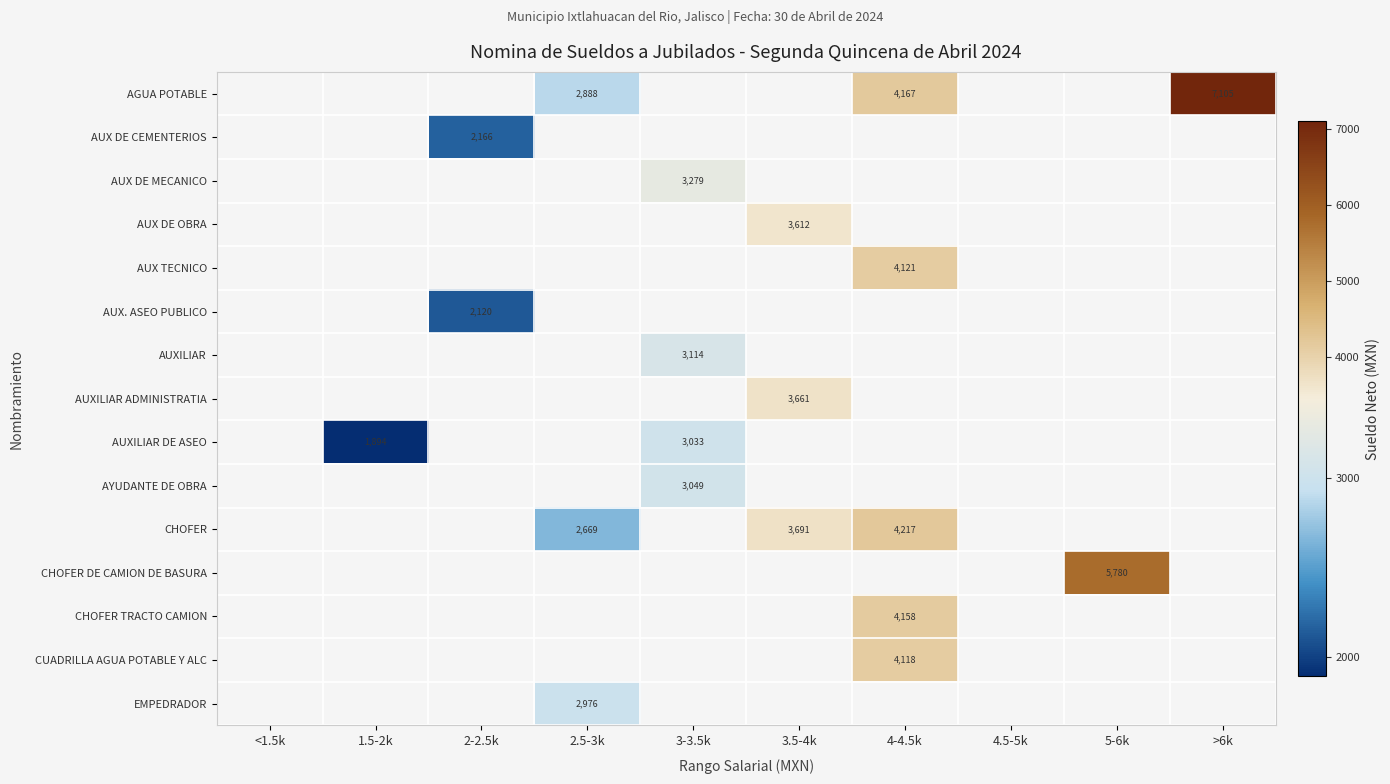

Count the number of categories in the chart.

10